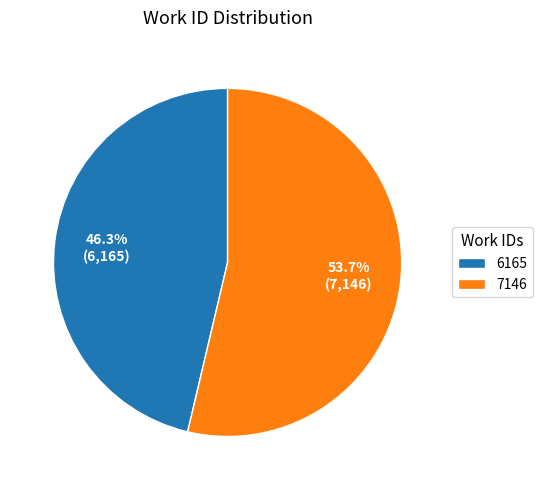

Is 7146 the majority of the pie?

Yes